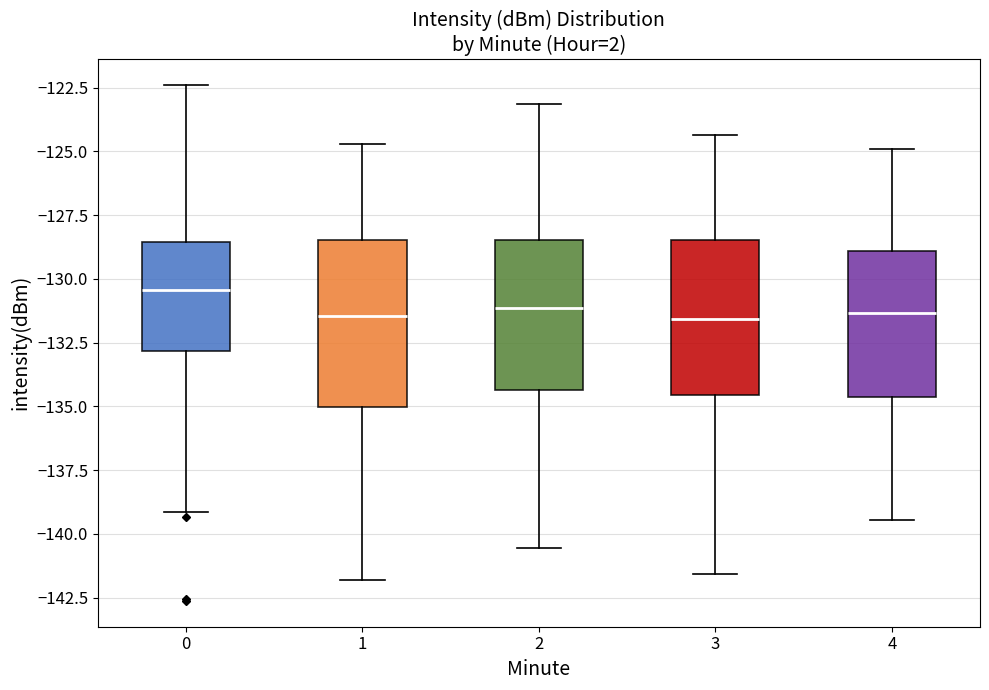

Which box's median line is the highest?

0